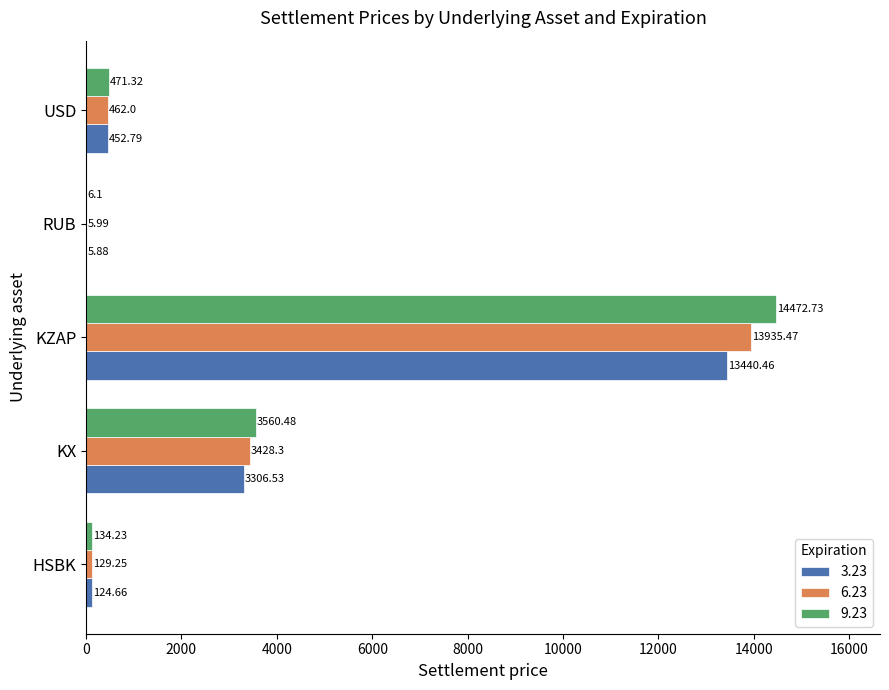

Which label corresponds to the largest value in the chart?

KZAP